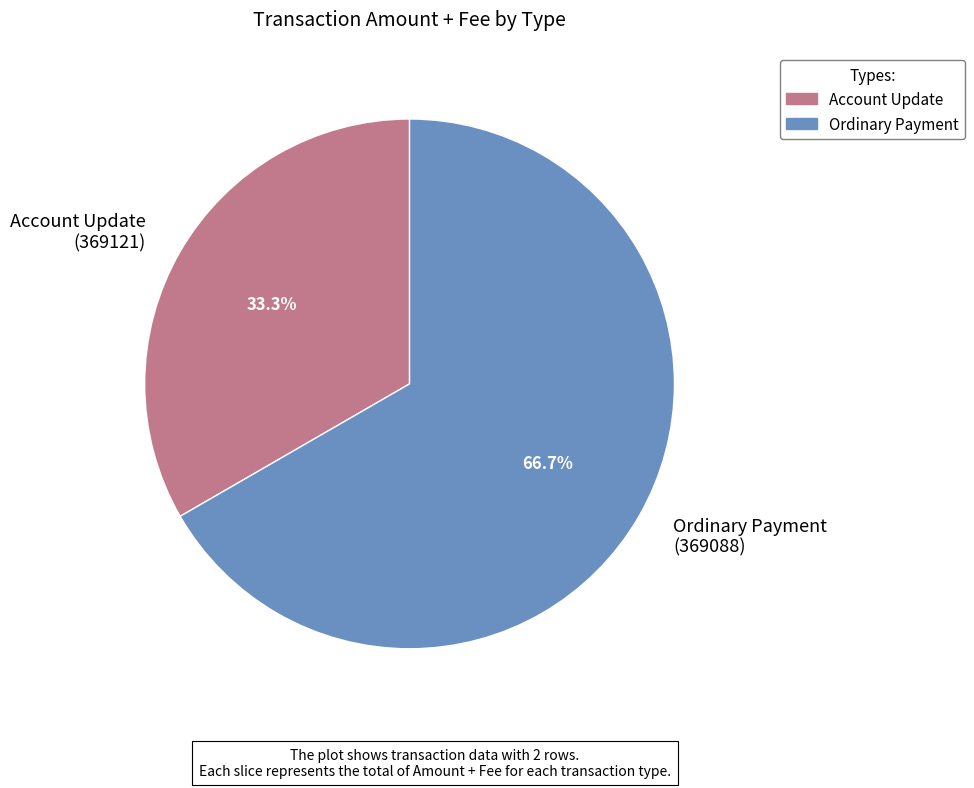

Which has a higher value, Ordinary Payment (369088) or Account Update (369121)?

Ordinary Payment (369088)